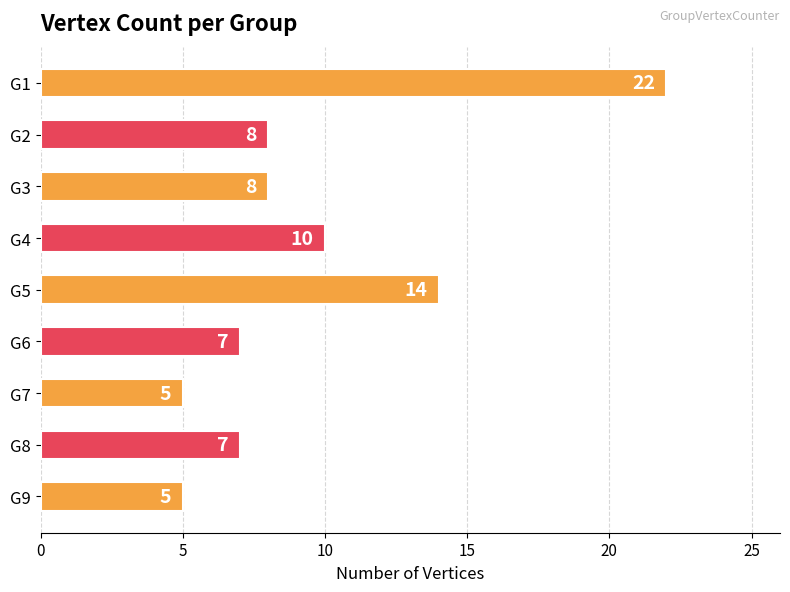

Reading bottom to top, extract all data points from this chart.

G9=5	G8=7	G7=5	G6=7	G5=14	G4=10	G3=8	G2=8	G1=22